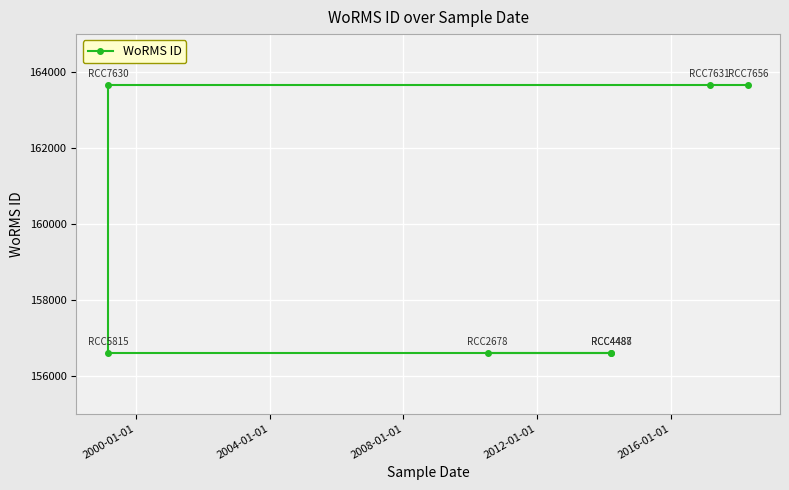

The chart shows a value of 39469 at 2000-01-01. True or false?

False